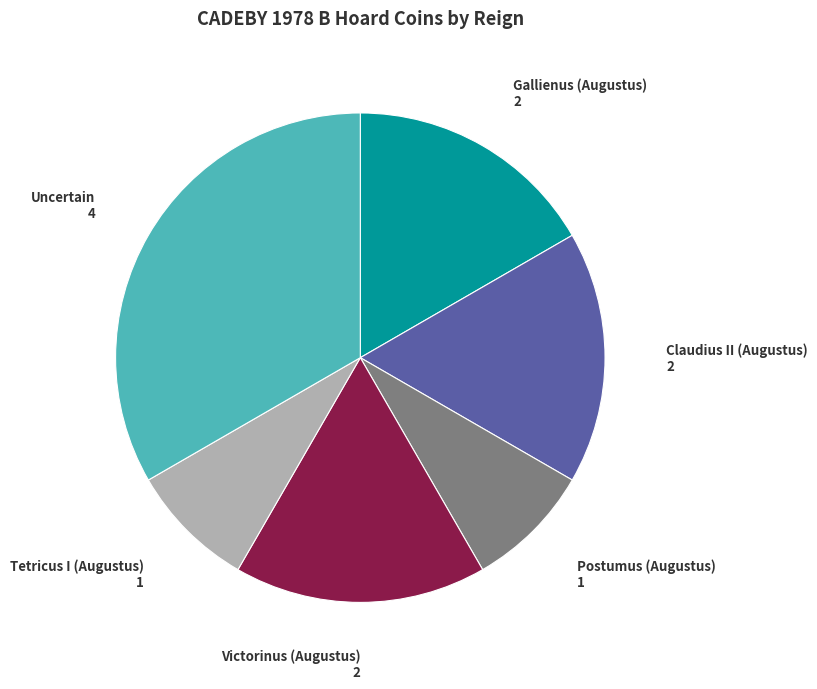

What is the largest slice in the pie chart?

Uncertain